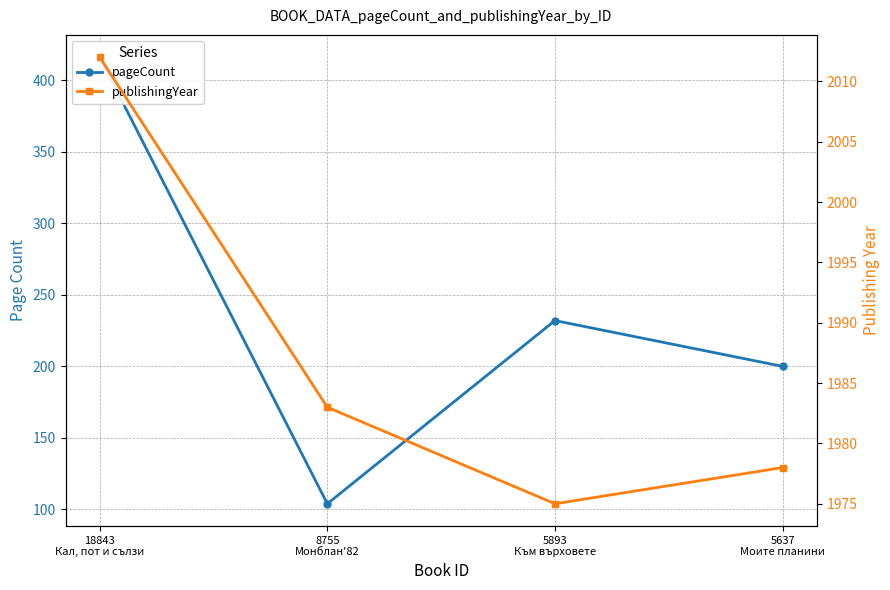

True or false: publishingYear has more than 1 interior local peaks.

False